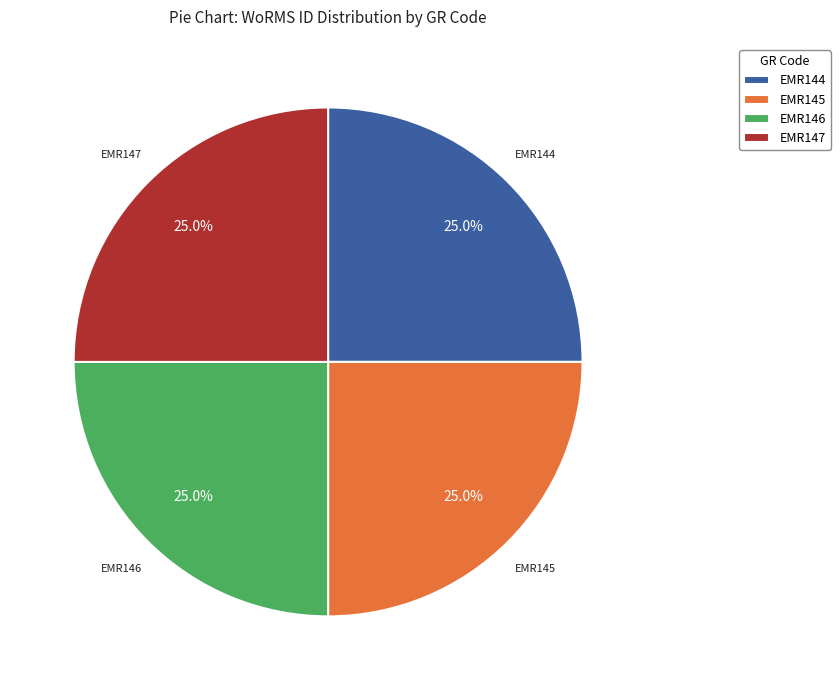

How many slices are in this pie chart?

4